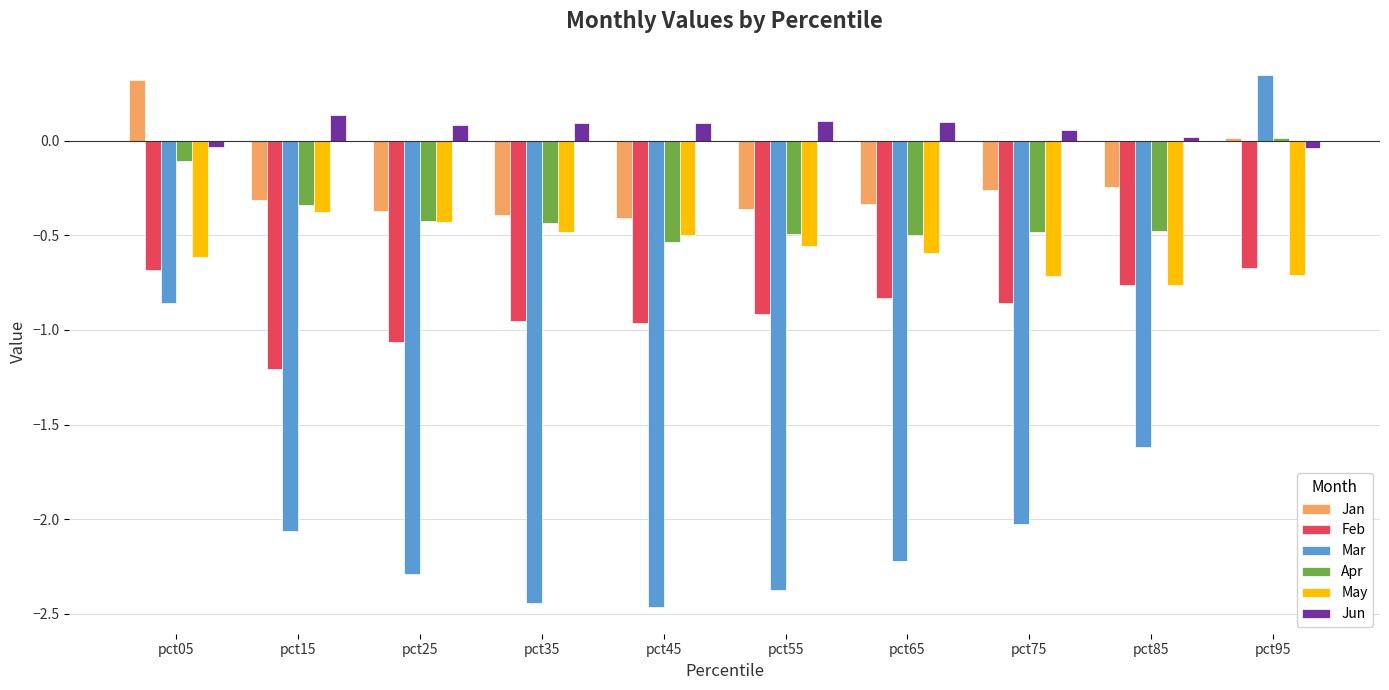

How many bars are there in each group?

6